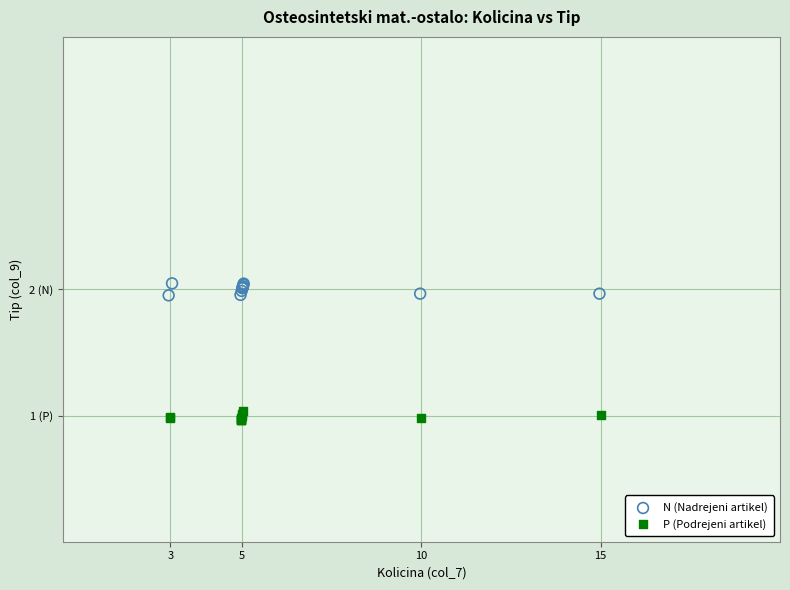

What are all the series names shown in the legend?

N (Nadrejeni artikel), P (Podrejeni artikel)